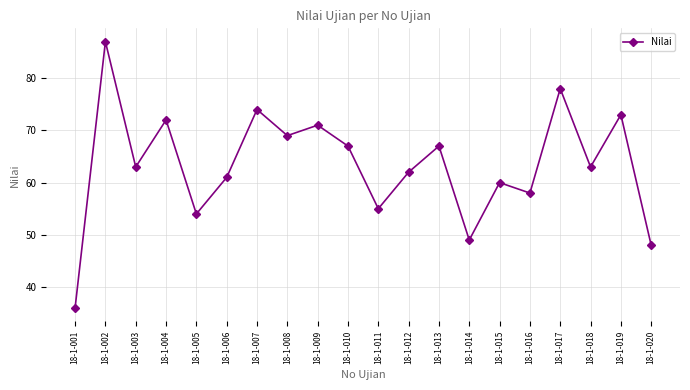

Reading left to right, transcribe all the data shown in this chart.

18-1-001=36	18-1-002=87	18-1-003=63	18-1-004=72	18-1-005=54	18-1-006=61	18-1-007=74	18-1-008=69	18-1-009=71	18-1-010=67	18-1-011=55	18-1-012=62	18-1-013=67	18-1-014=49	18-1-015=60	18-1-016=58	18-1-017=78	18-1-018=63	18-1-019=73	18-1-020=48